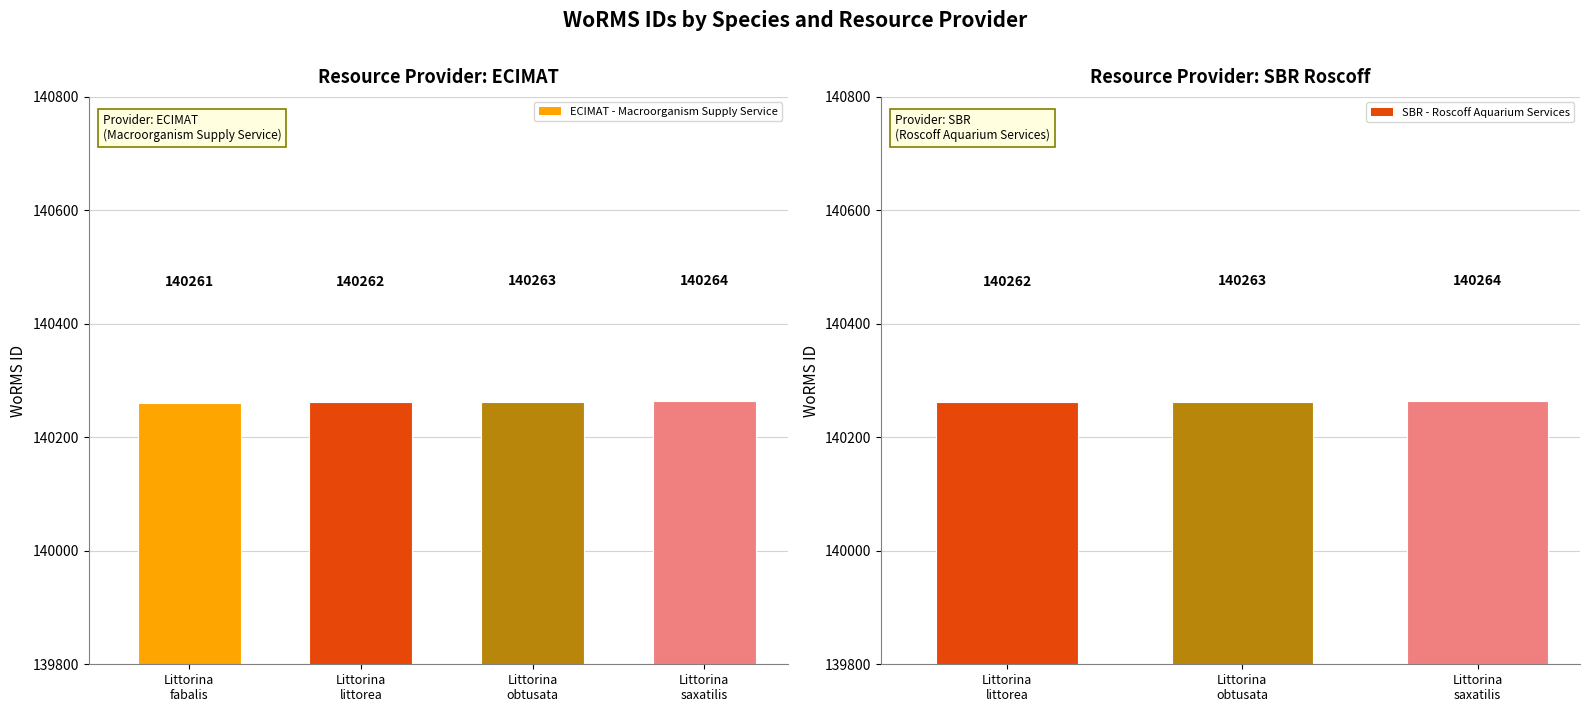

What is the difference between the maximum and minimum values?

3